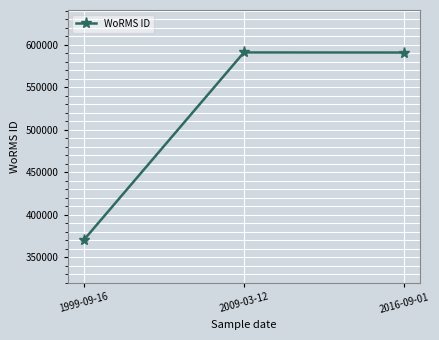

What is the label of the 1st point from the right?

2016-09-01